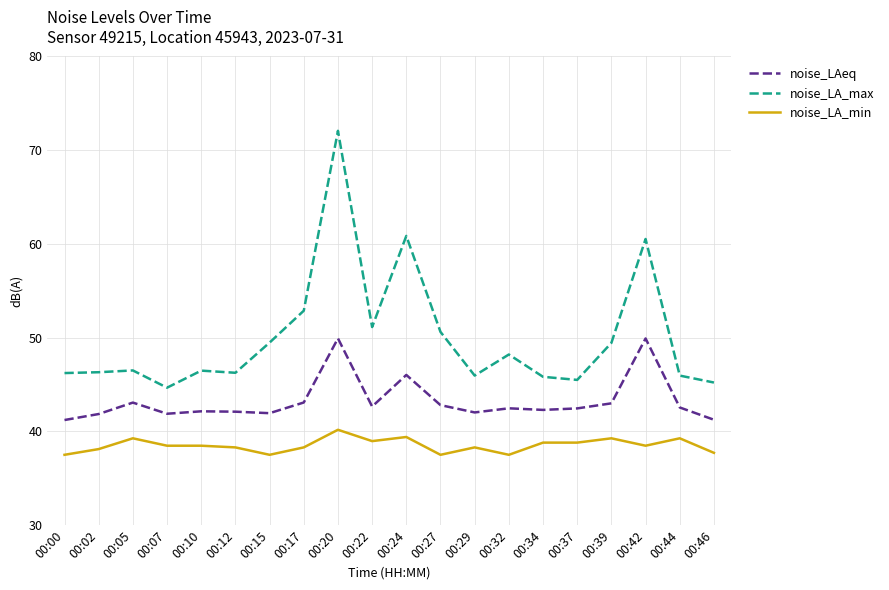

True or false: noise_LAeq has more than 1 points higher than both neighbors.

True